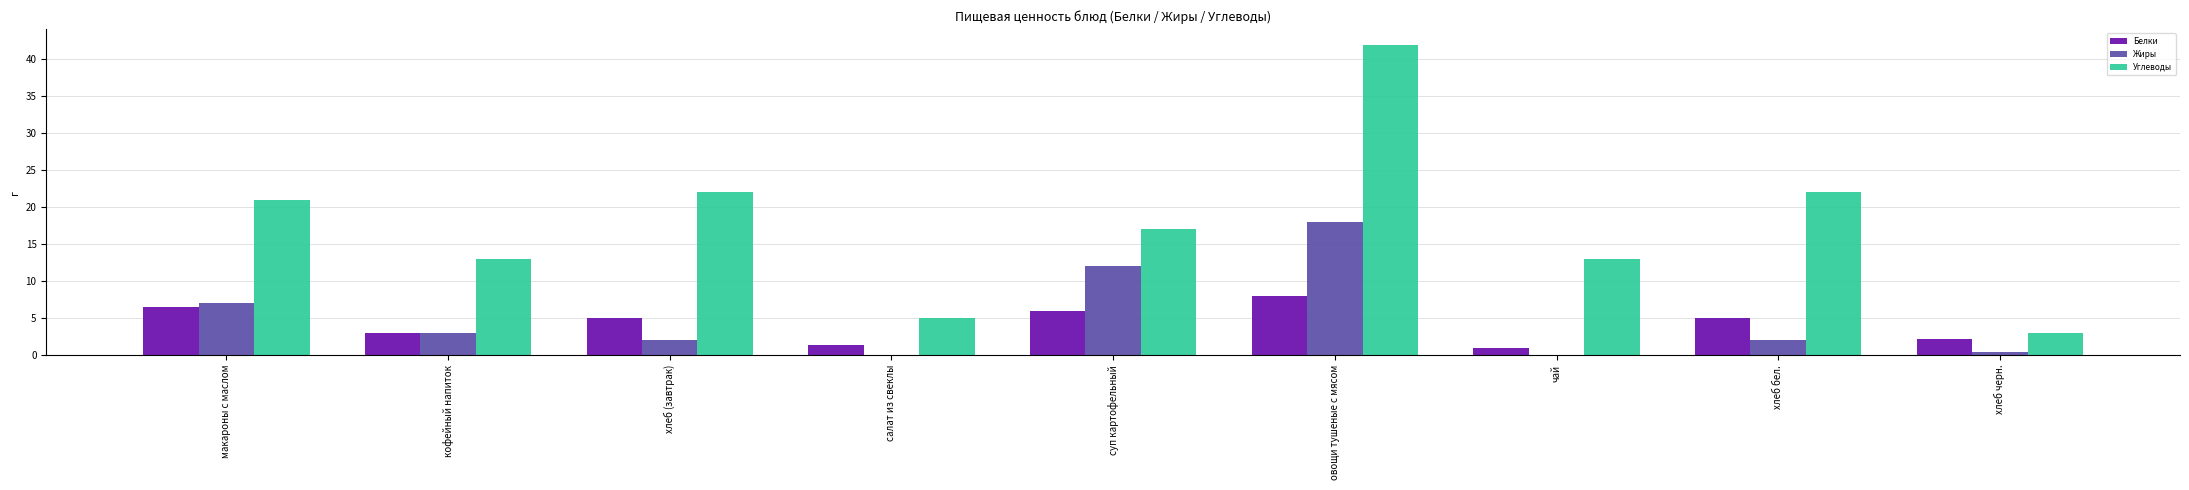

What is the total value across all series at хлеб бел.?

29.0